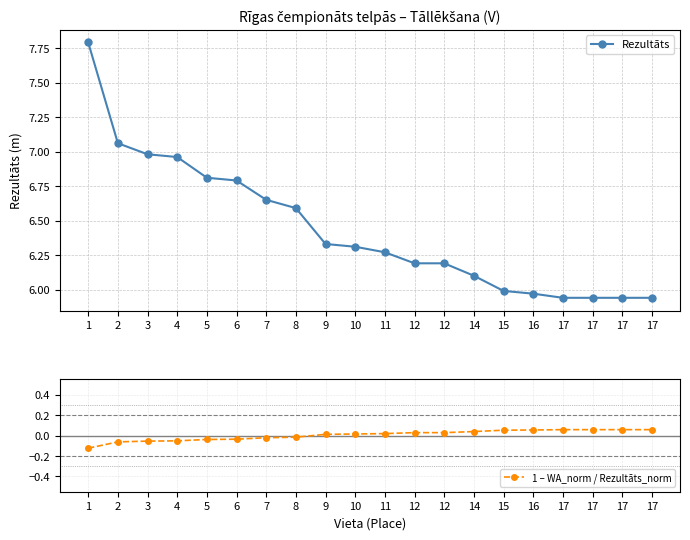

How many lines are shown in the chart?

2